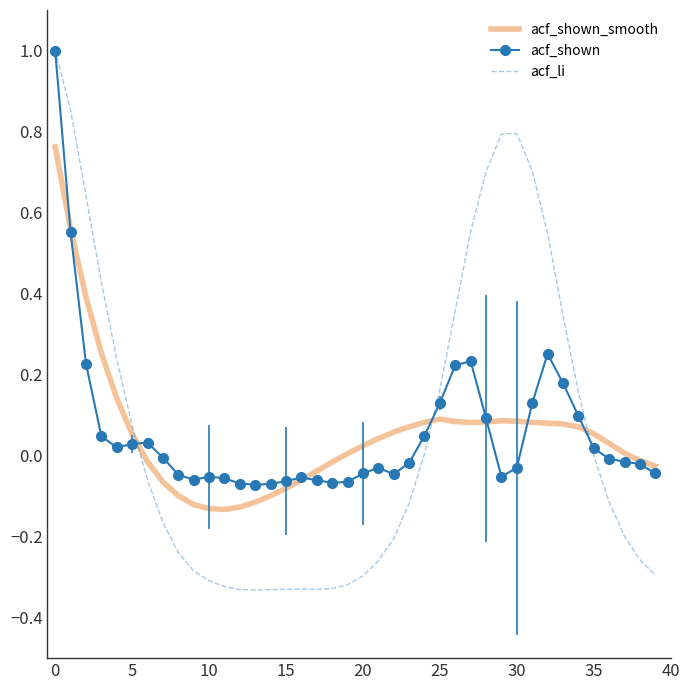

Which series has the widest spread of values?

acf_li